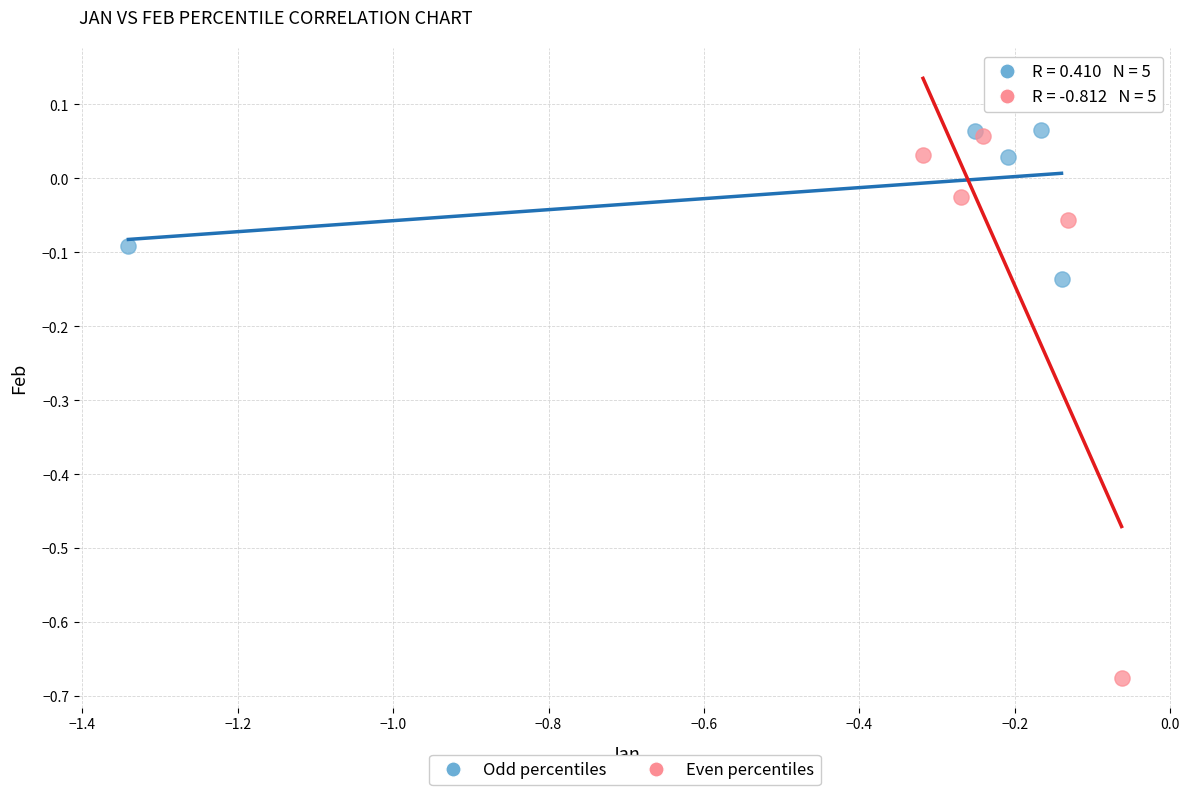

What are all the series names shown in the legend?

Odd percentiles, Even percentiles